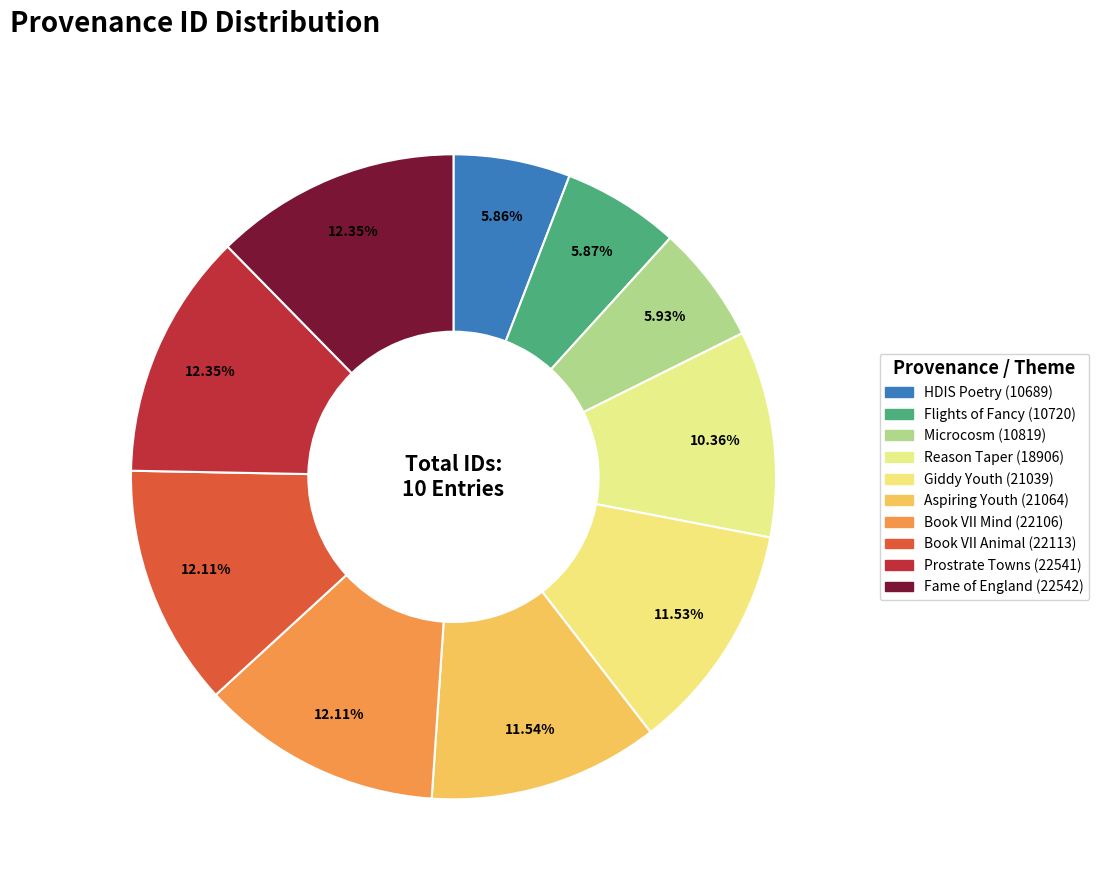

Rank the categories by value from highest to lowest.

Fame of England (22542), Prostrate Towns (22541), Book VII Animal (22113), Book VII Mind (22106), Aspiring Youth (21064), Giddy Youth (21039), Reason Taper (18906), Microcosm (10819), Flights of Fancy (10720), HDIS Poetry (10689)